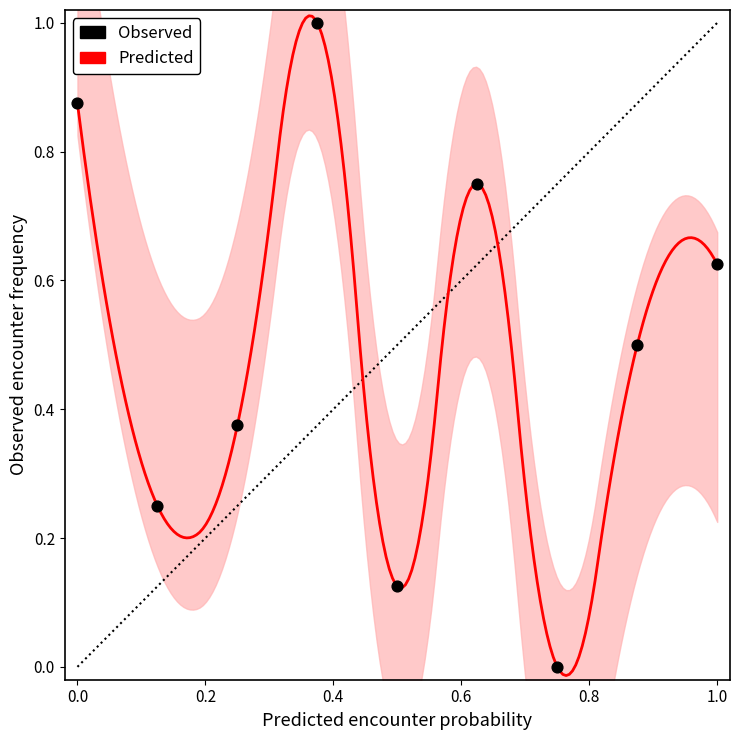

What is the average Y value?

0.5